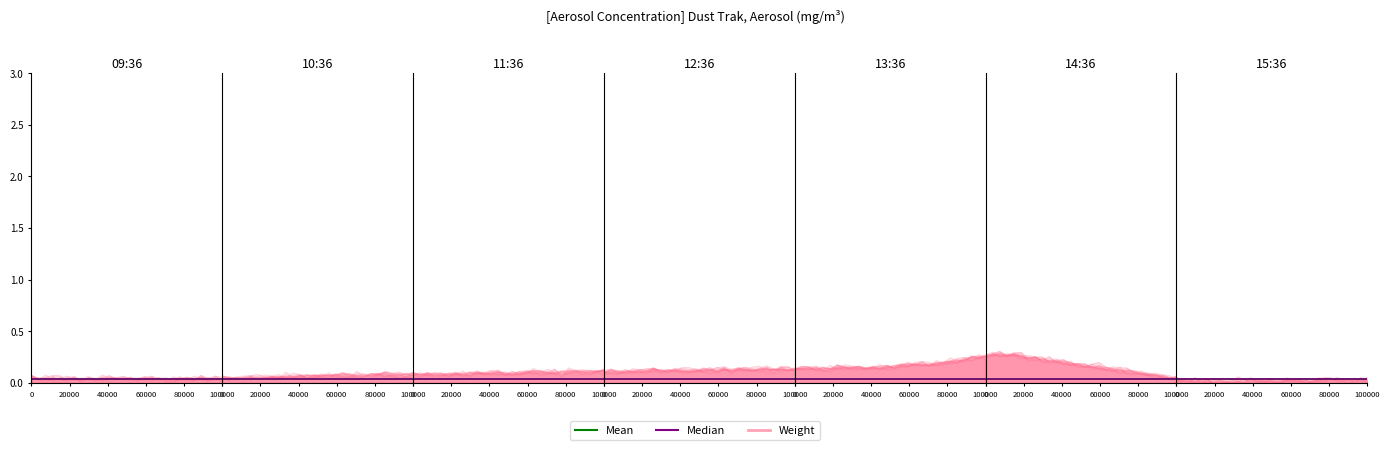

Which series changed the most between 22 and 24?

Mean